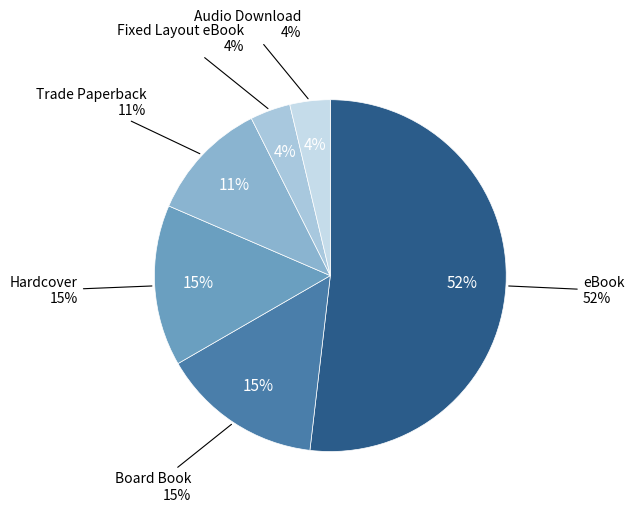

To the nearest percent, what portion does Audio Download represent?

4%